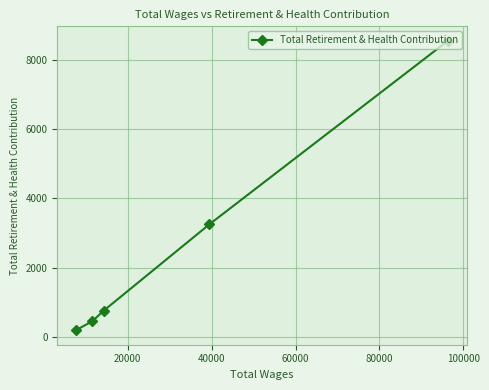

What is the sum of all values?

13202